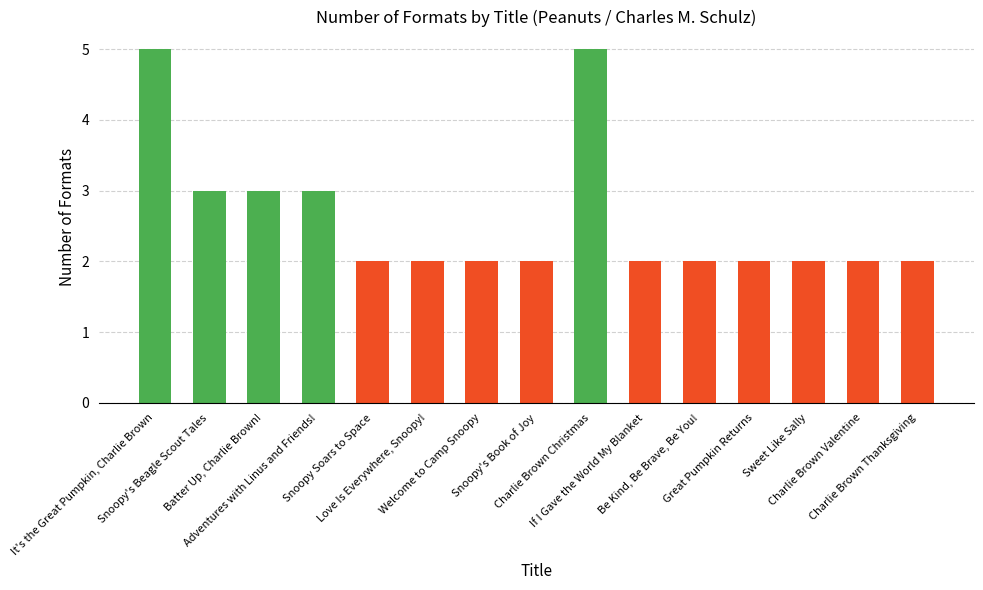

The chart shows a value of 3 at Sweet Like Sally. True or false?

False